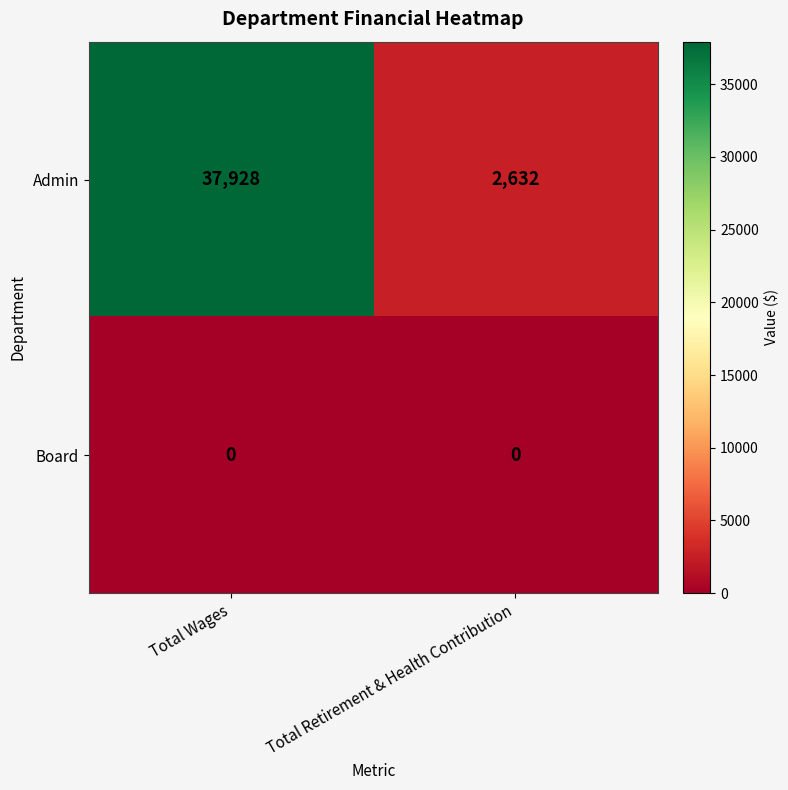

Which series has the largest total across all categories?

Admin